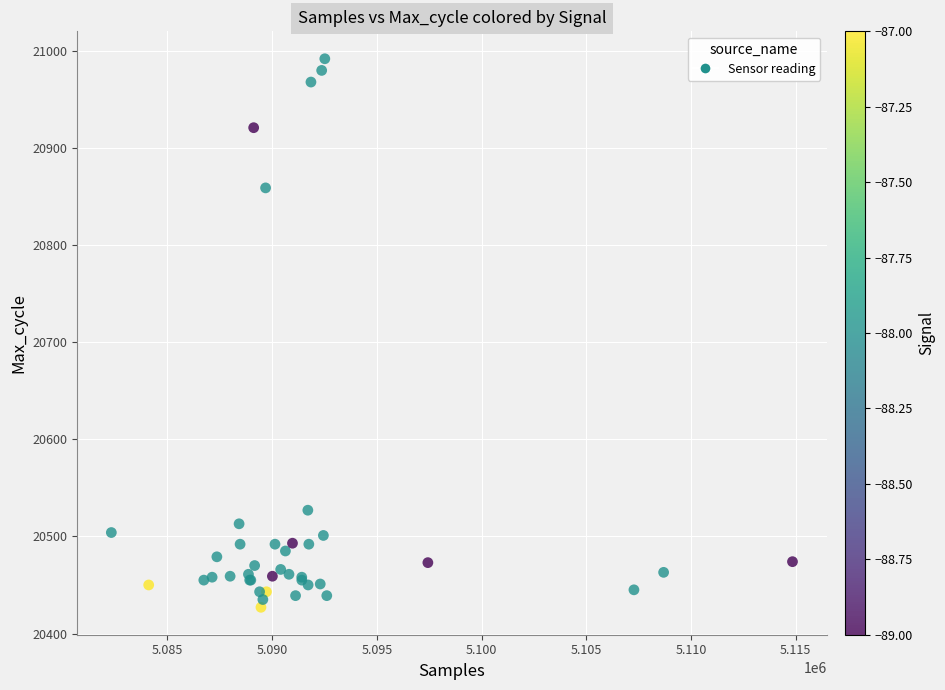

What Y value in the scatter plot is closest to 20709?

20859